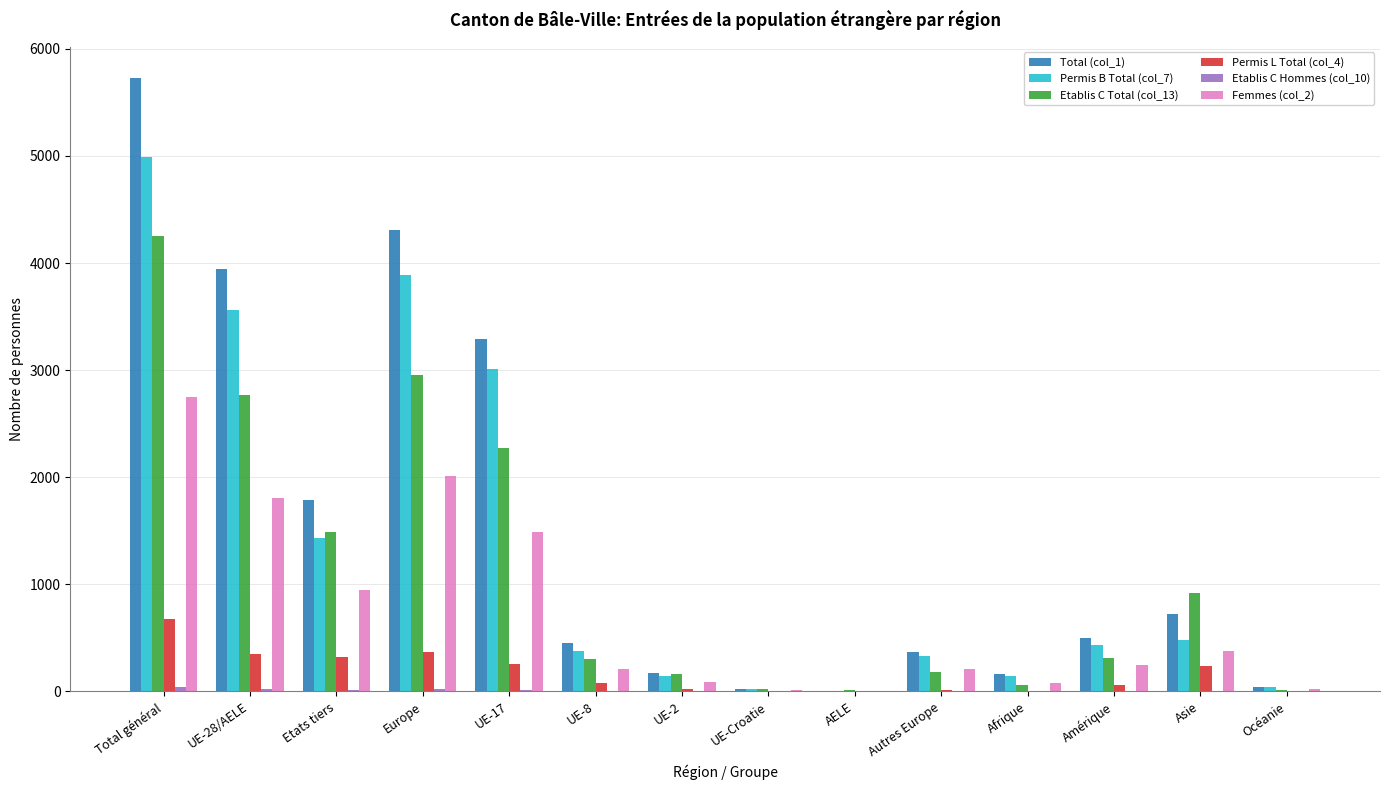

True or false: Permis L Total (col_4) has a value of 366 at Europe.

True